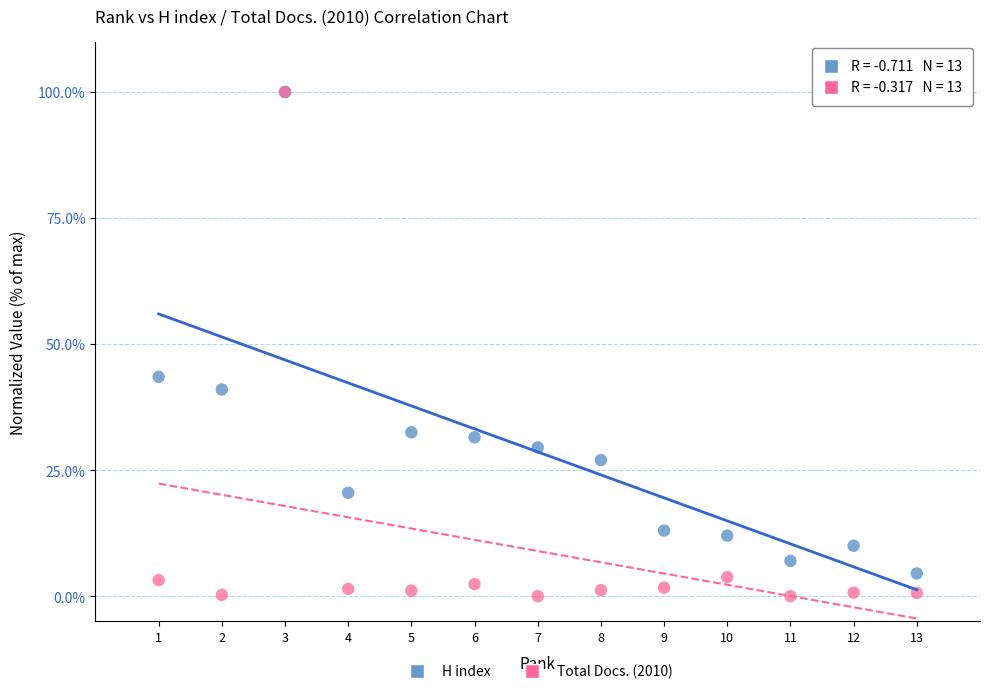

In the H index series, what Y value is closest to 52?

43.5